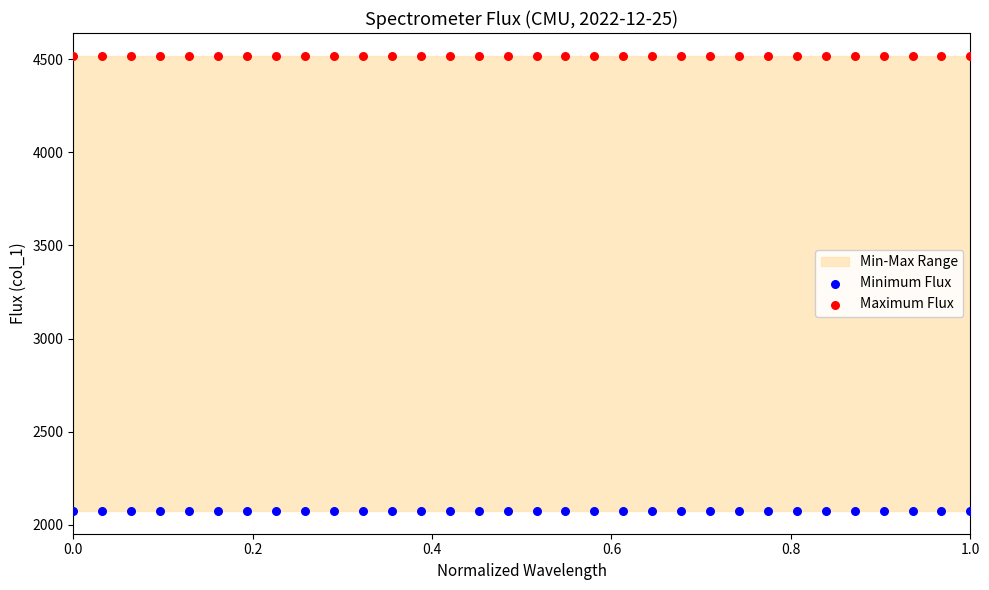

Which series reaches the minimum Y coordinate?

Minimum Flux